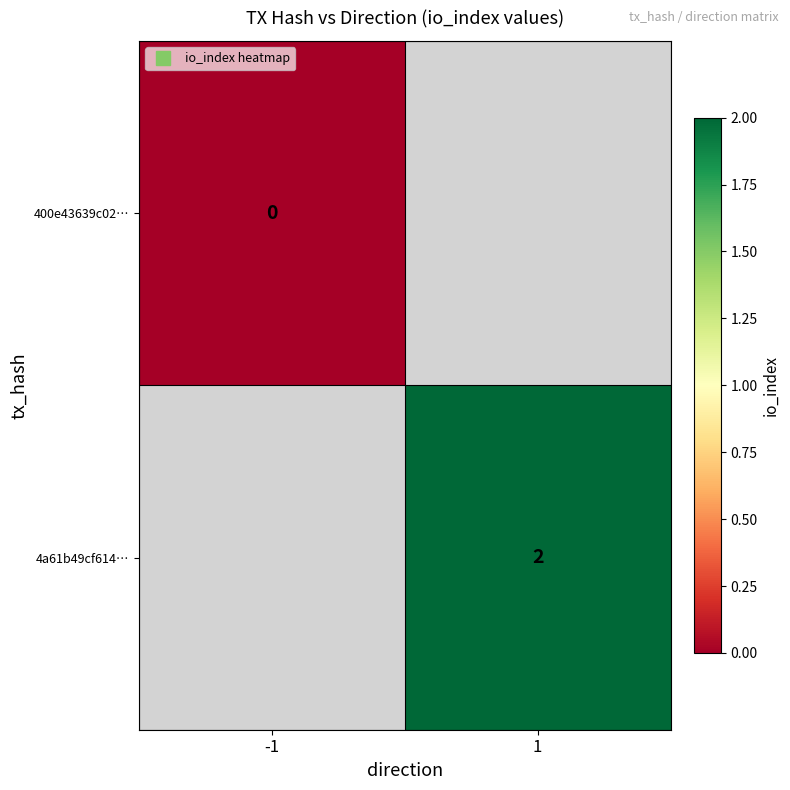

Rank the series by their average value, from lowest to highest.

400e43639c02…, 4a61b49cf614…